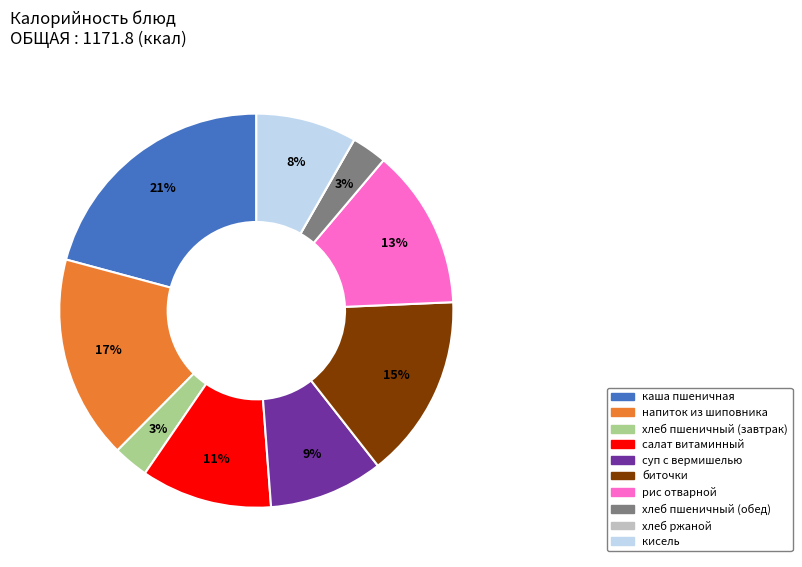

Does каша пшеничная represent more than half of the total?

No